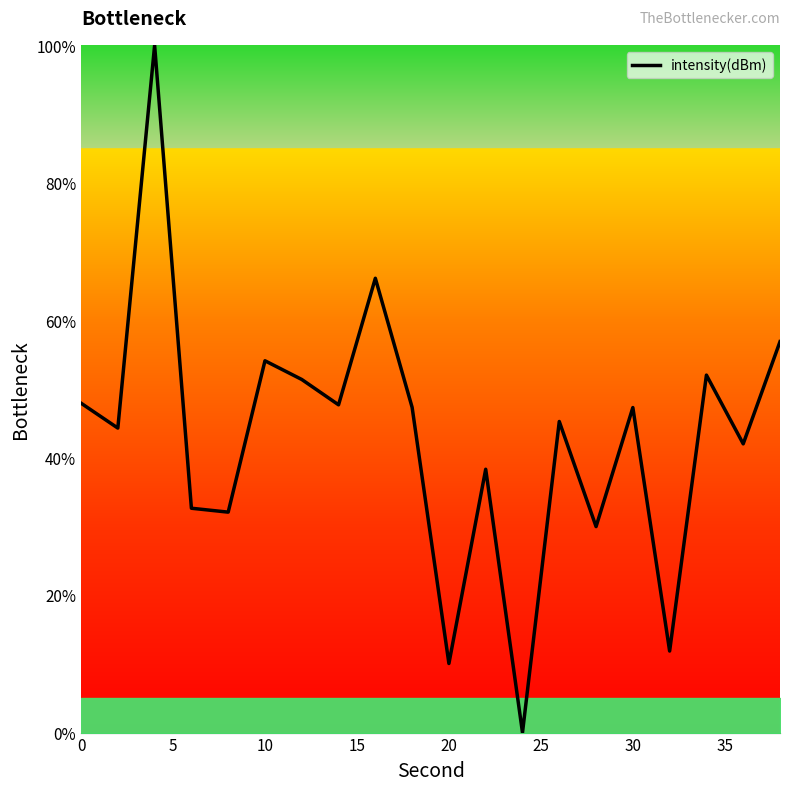

What is the difference between the maximum and minimum values?

100.0